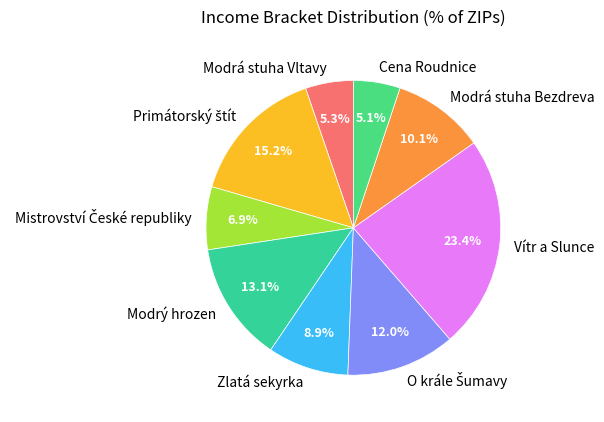

Do Modrá stuha Vltavy and Modrá stuha Bezdreva together represent more than half of the pie?

No